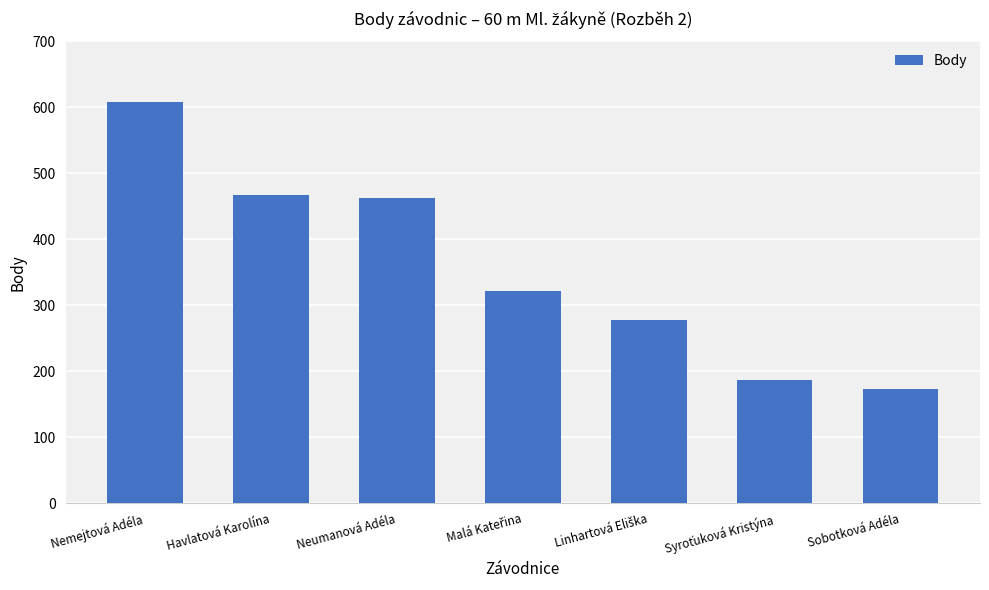

What is the ratio of the value at Nemejtová Adéla to the value at Havlatová Karolína?

1.3